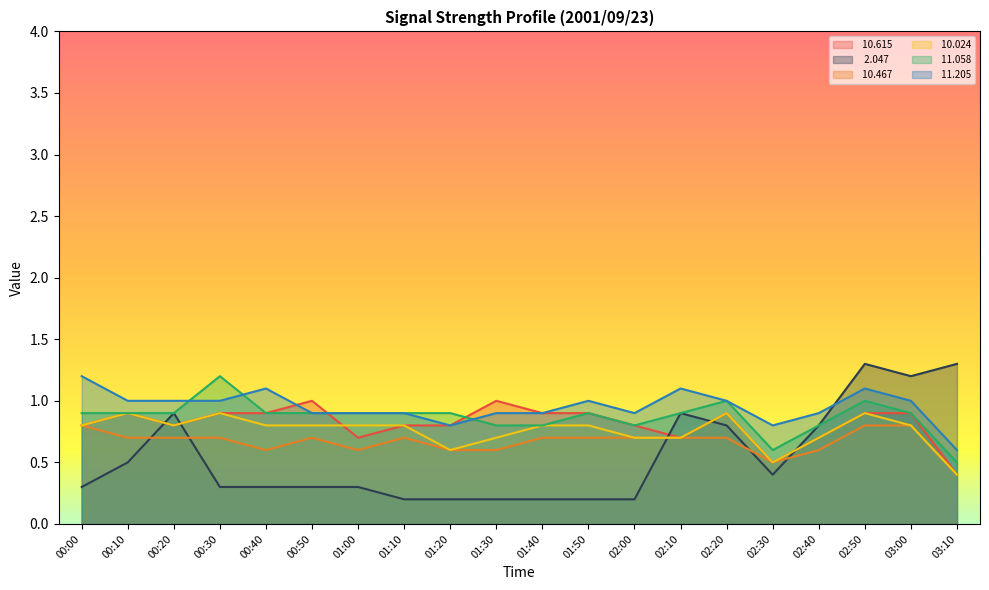

At how many categories does at least one series exceed 0?

20